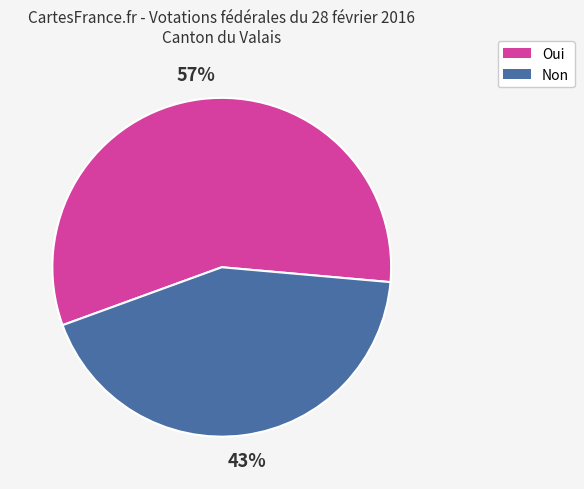

Does Non represent more than half of the total?

No